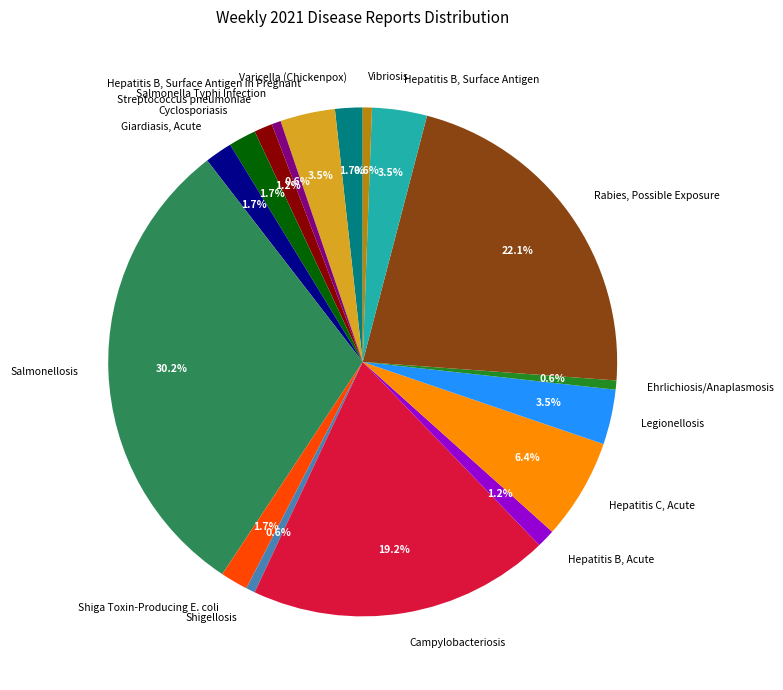

Approximately how many times larger is the value at Cyclosporiasis compared to Hepatitis C, Acute?

0.3